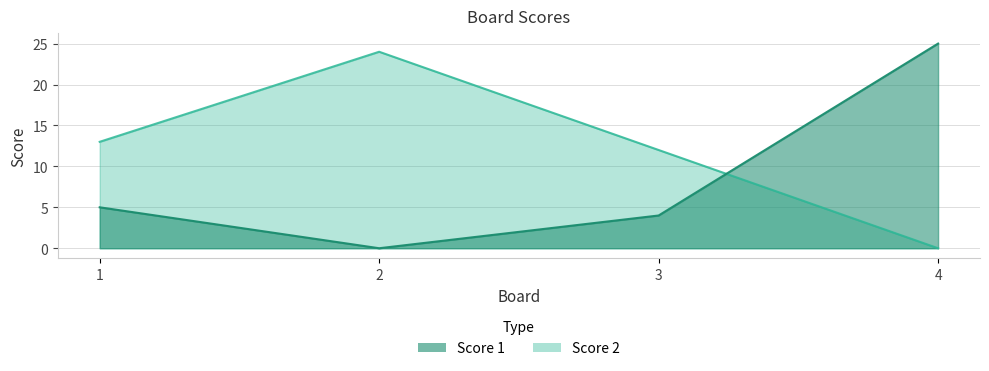

The Score 2 series shows 16 at 4. True or false?

False